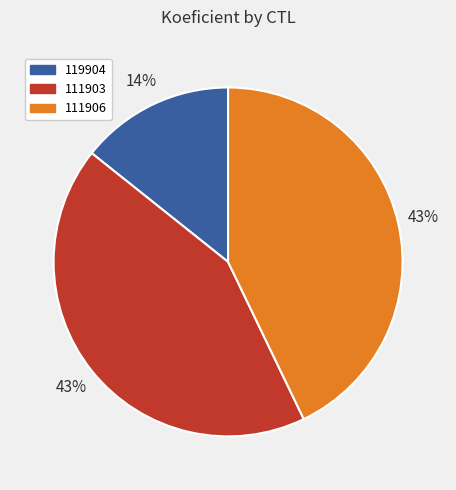

Combined, do 111903 and 111906 account for over 50%?

Yes